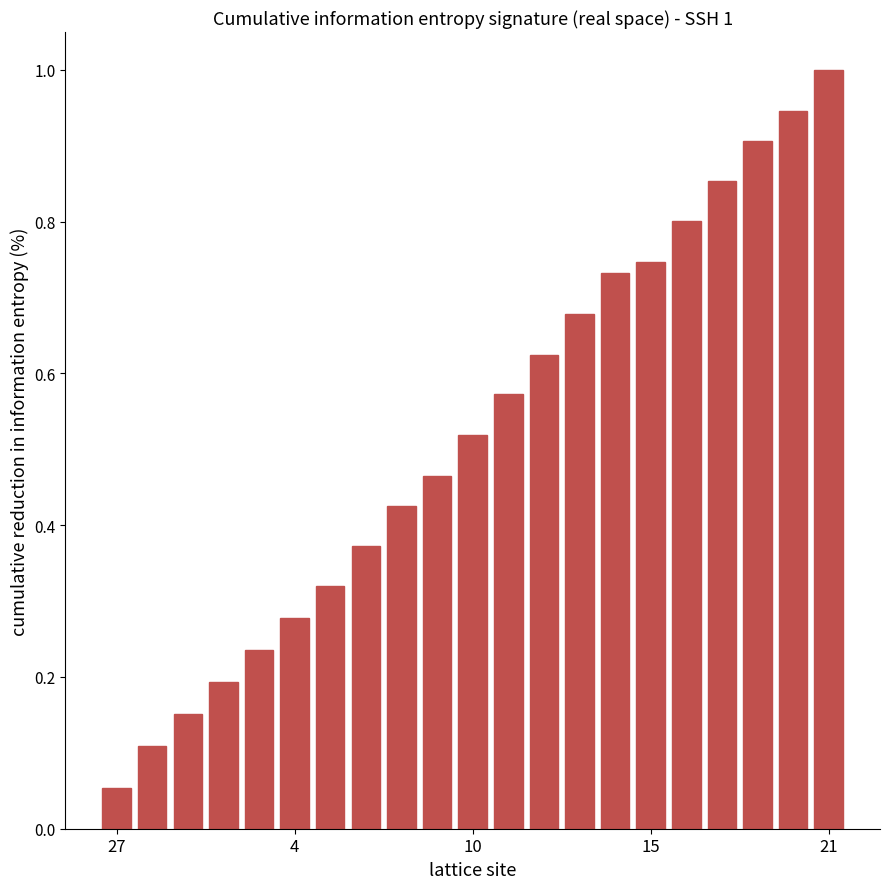

What is the greatest value displayed?

1.0